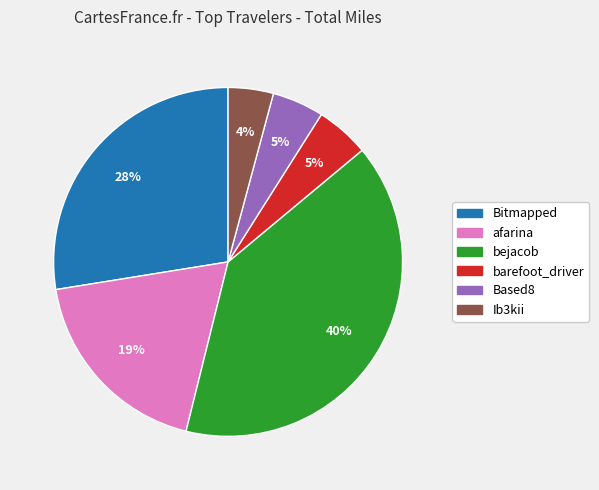

Is it true that bejacob is 40% of the pie?

True